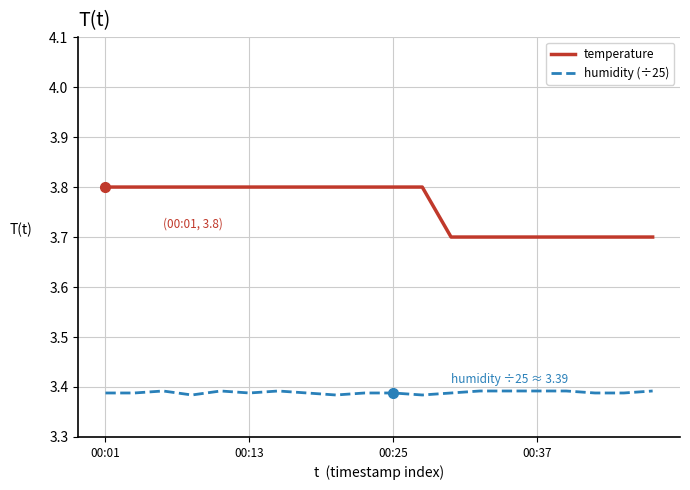

Which series has the largest total across all categories?

temperature